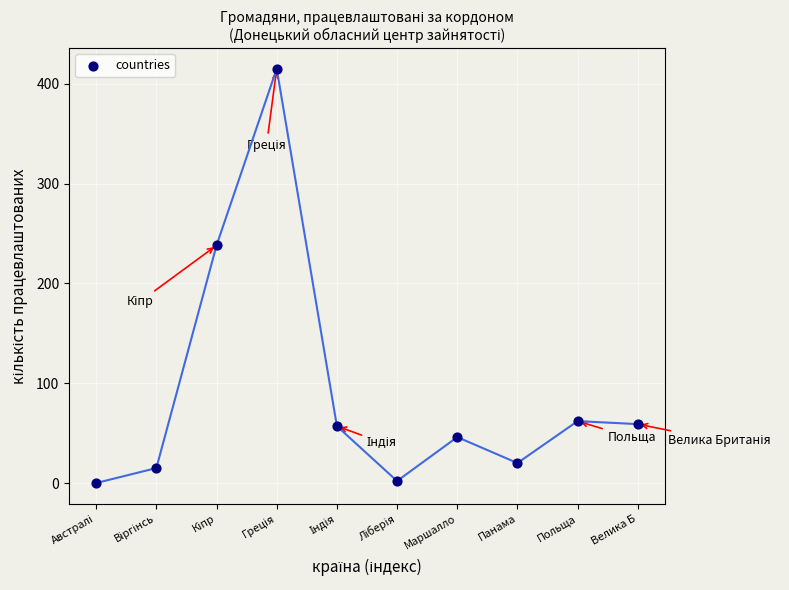

What Y value in the scatter plot is closest to 207?

238